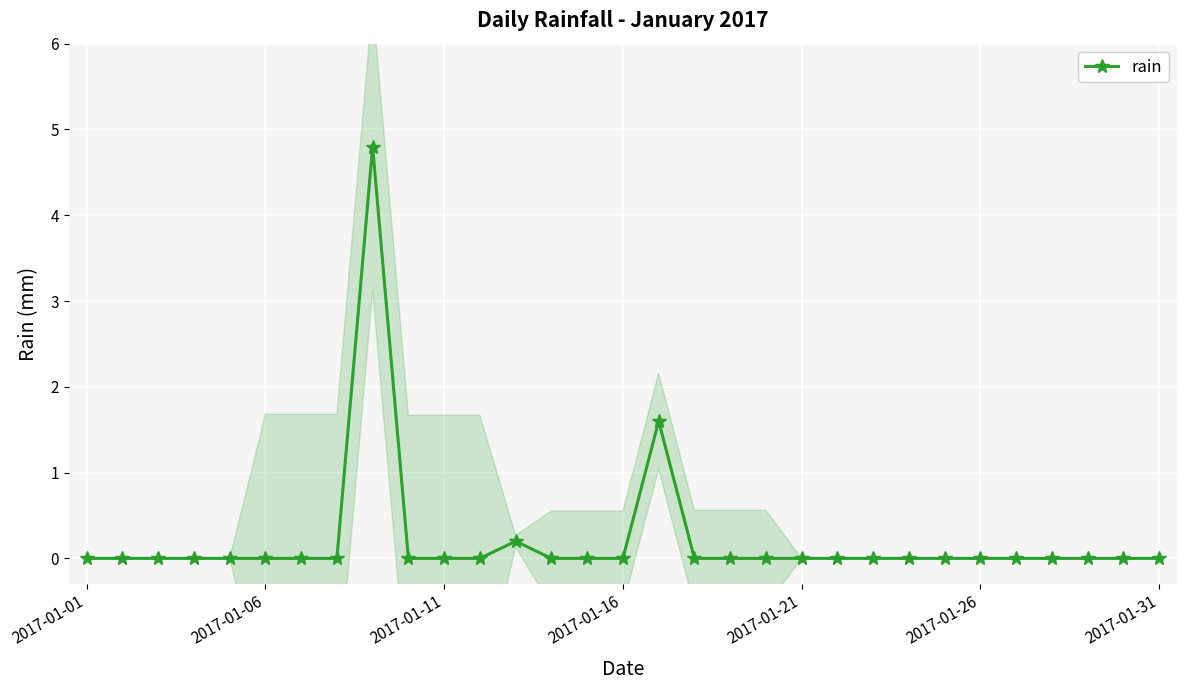

Is this an area chart (filled region under the line)?

No